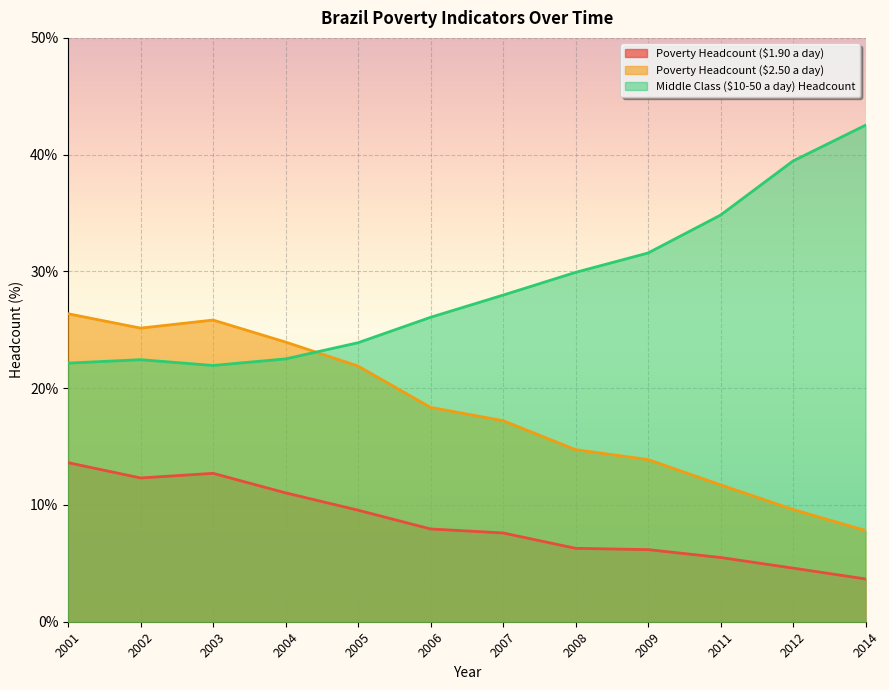

At which category is the sum across all series the highest?

2001